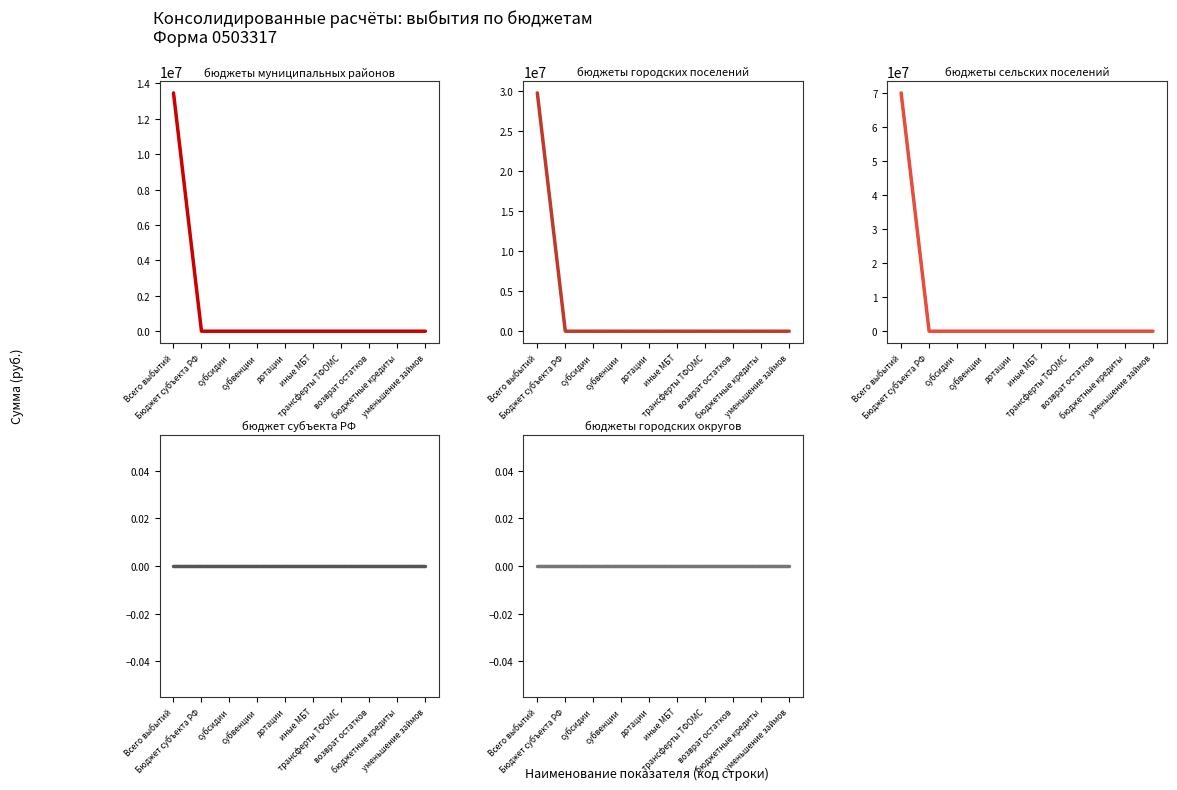

How many values in бюджеты муниципальных районов are above zero?

1